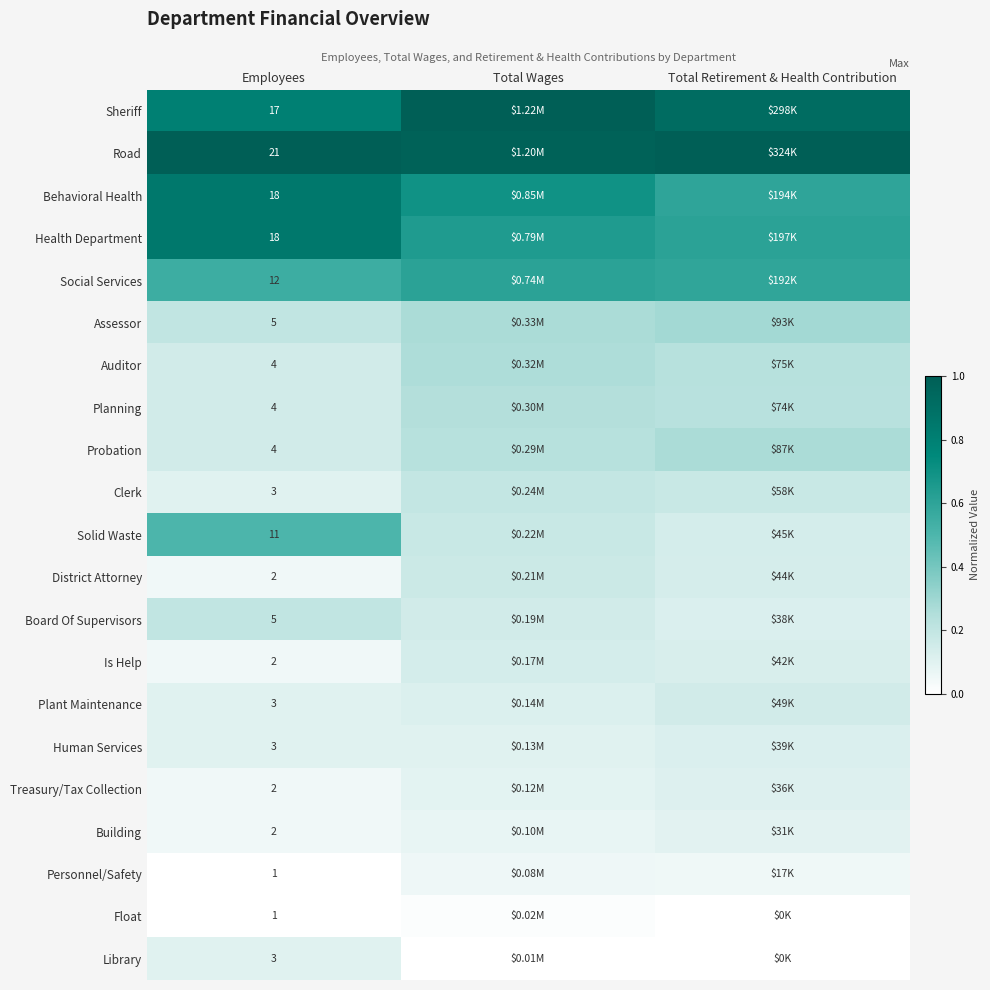

How many categories are shown in the chart?

3